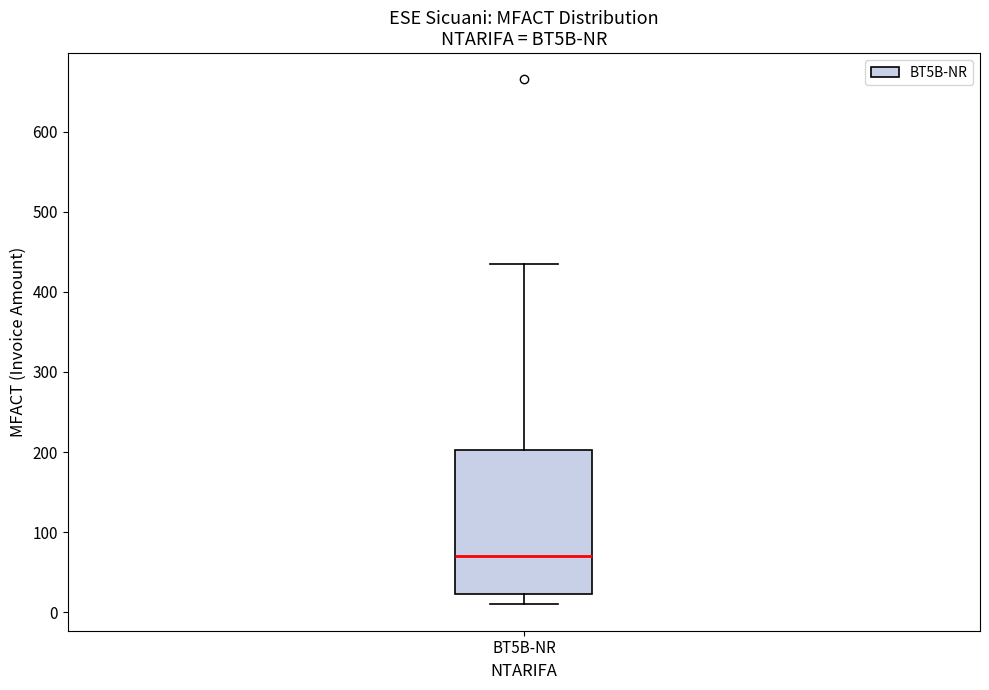

Read this box plot against the y-axis: the position of the median line, the range covered by the box, and the ends of both whiskers. The values are not printed on the chart, so give them approximately, as read against the axis.

median 70, box 20 to 200, whiskers 10 to 440